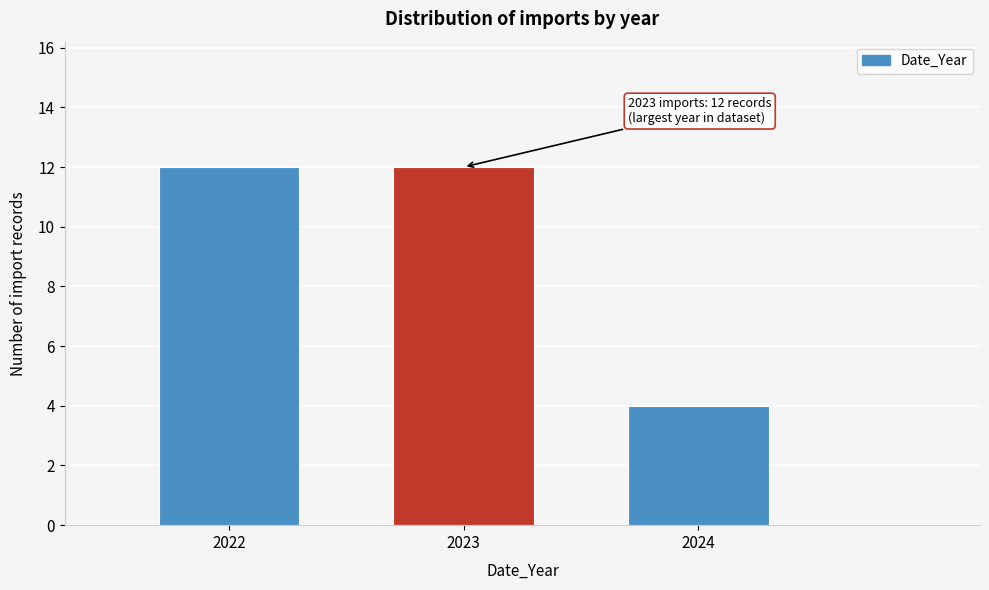

Reading left to right, transcribe all the data shown in this chart.

12	12	4